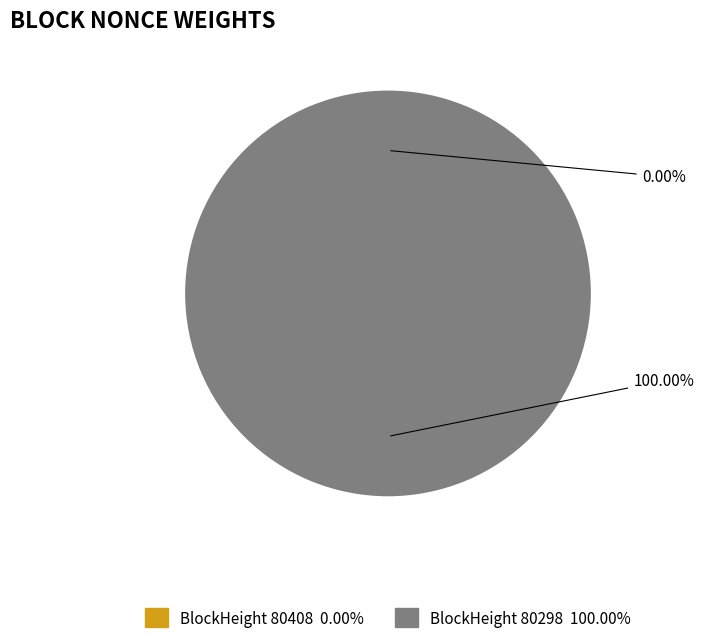

To the nearest percent, what is the difference between the largest and smallest slice percentages?

100%